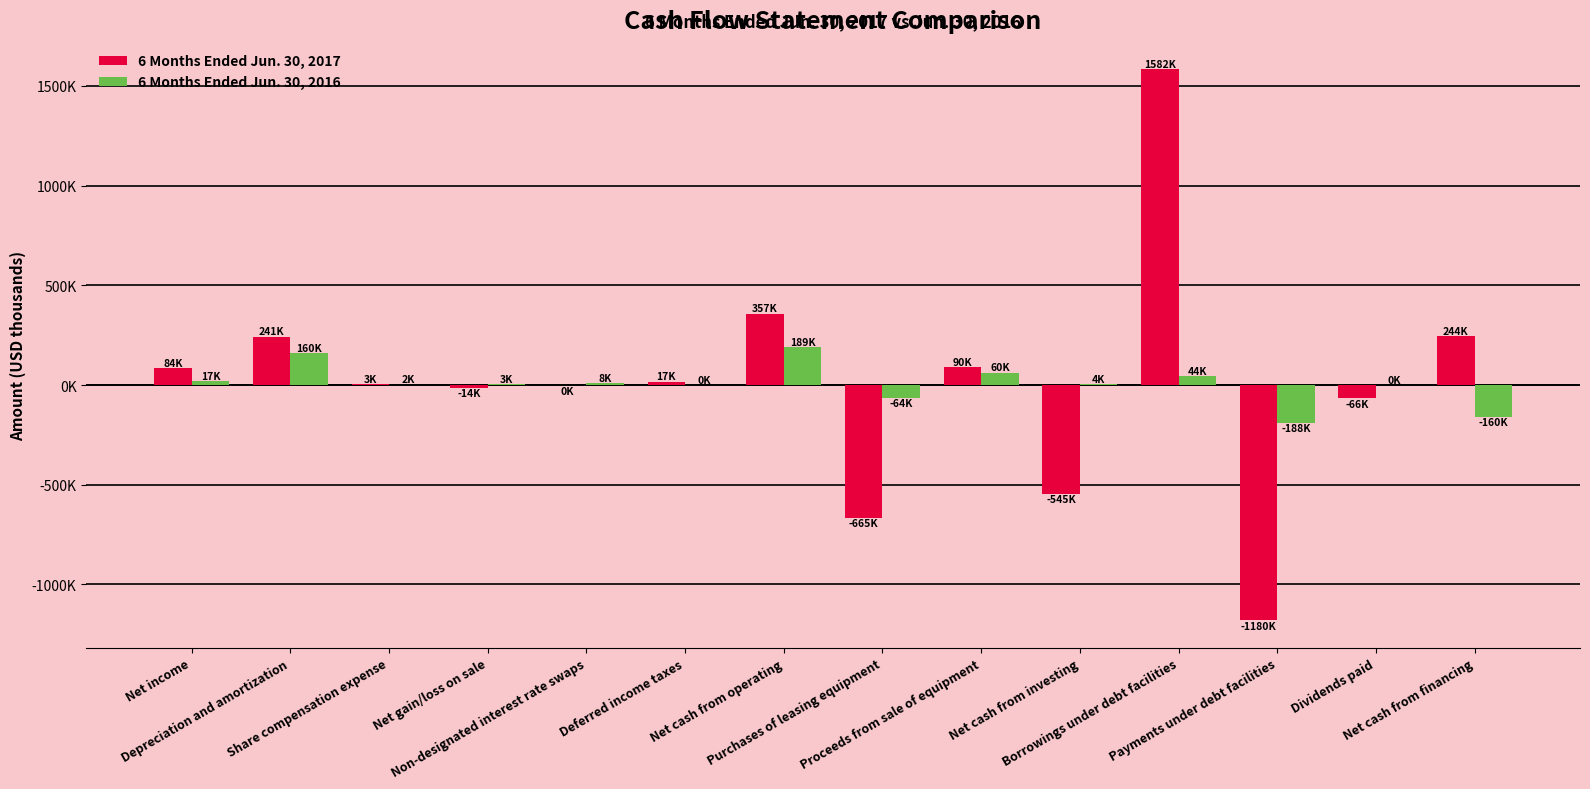

Reading left to right, list all the values displayed in this chart.

6 Months Ended Jun. 30, 2017: 84317	241971	3298	-14800	-709	17106	357453	-665473	90139	-545326	1582882	-1180787	-66384	244334
6 Months Ended Jun. 30, 2016: 17720	160276	2288	3767	8729	449	189285	-64098	60820	4059	44700	-188304	0	-160245